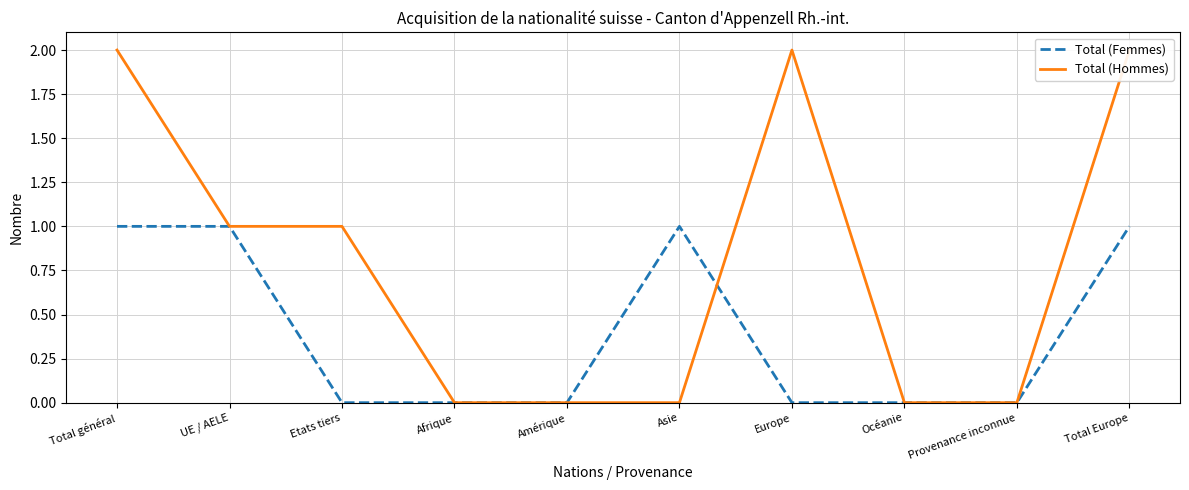

How many times do Total (Femmes) and Total (Hommes) cross each other?

1